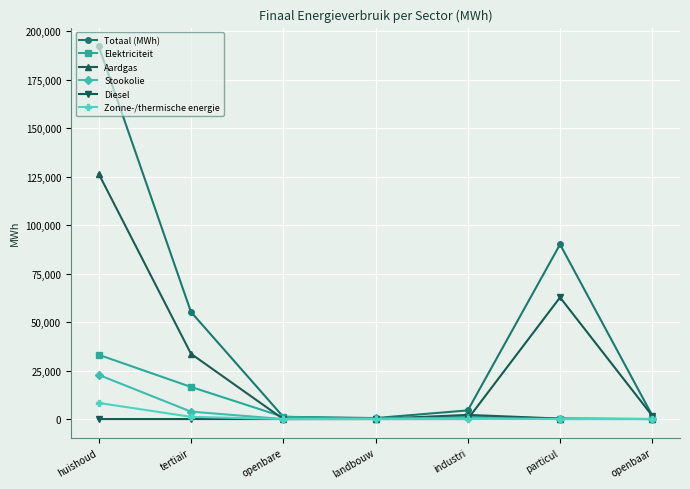

List the series in order of their peak value, lowest first.

Zonne-/thermische energie, Stookolie, Elektriciteit, Diesel, Aardgas, Totaal (MWh)